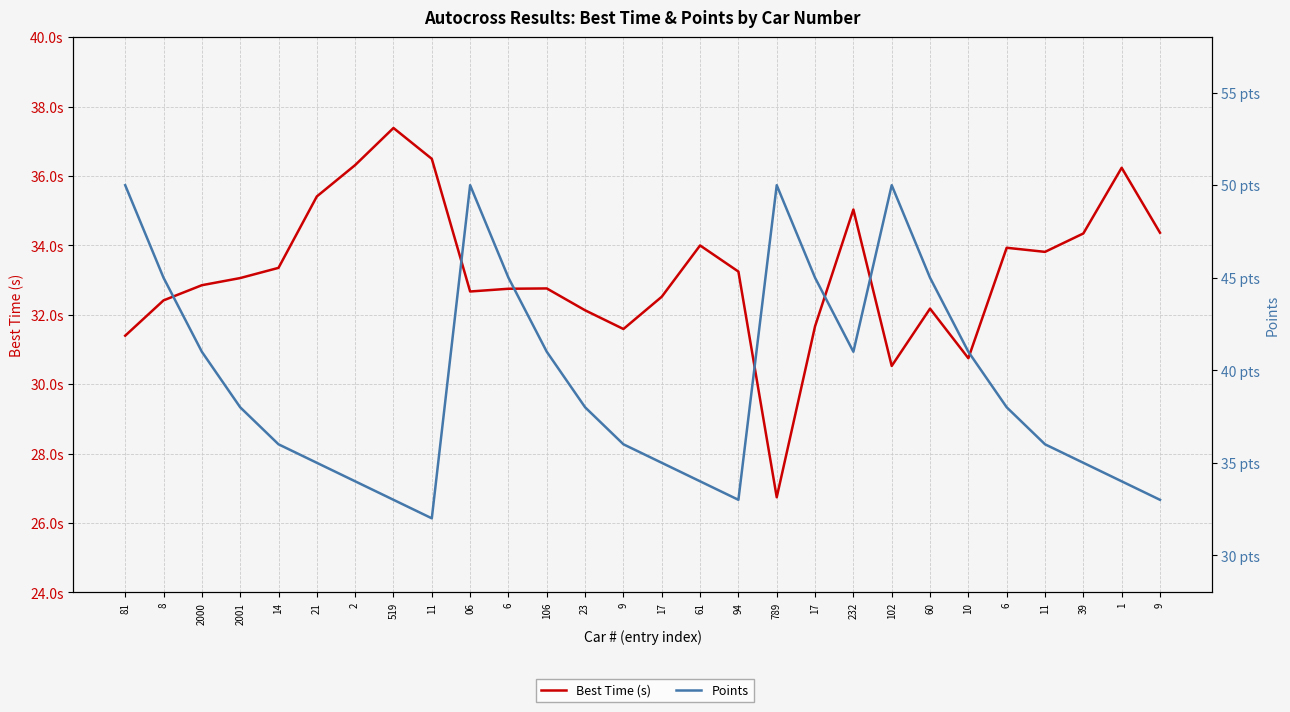

What is the total value across all series at 9?

67.6